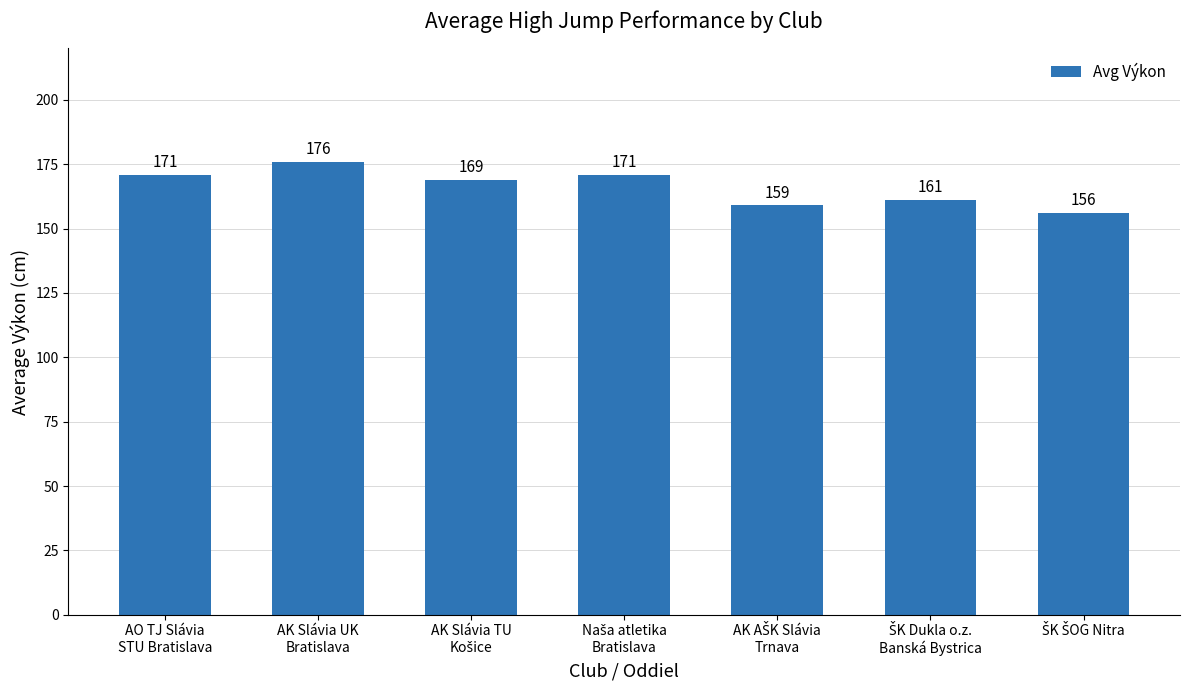

What is the difference between the second highest and second lowest values?

12